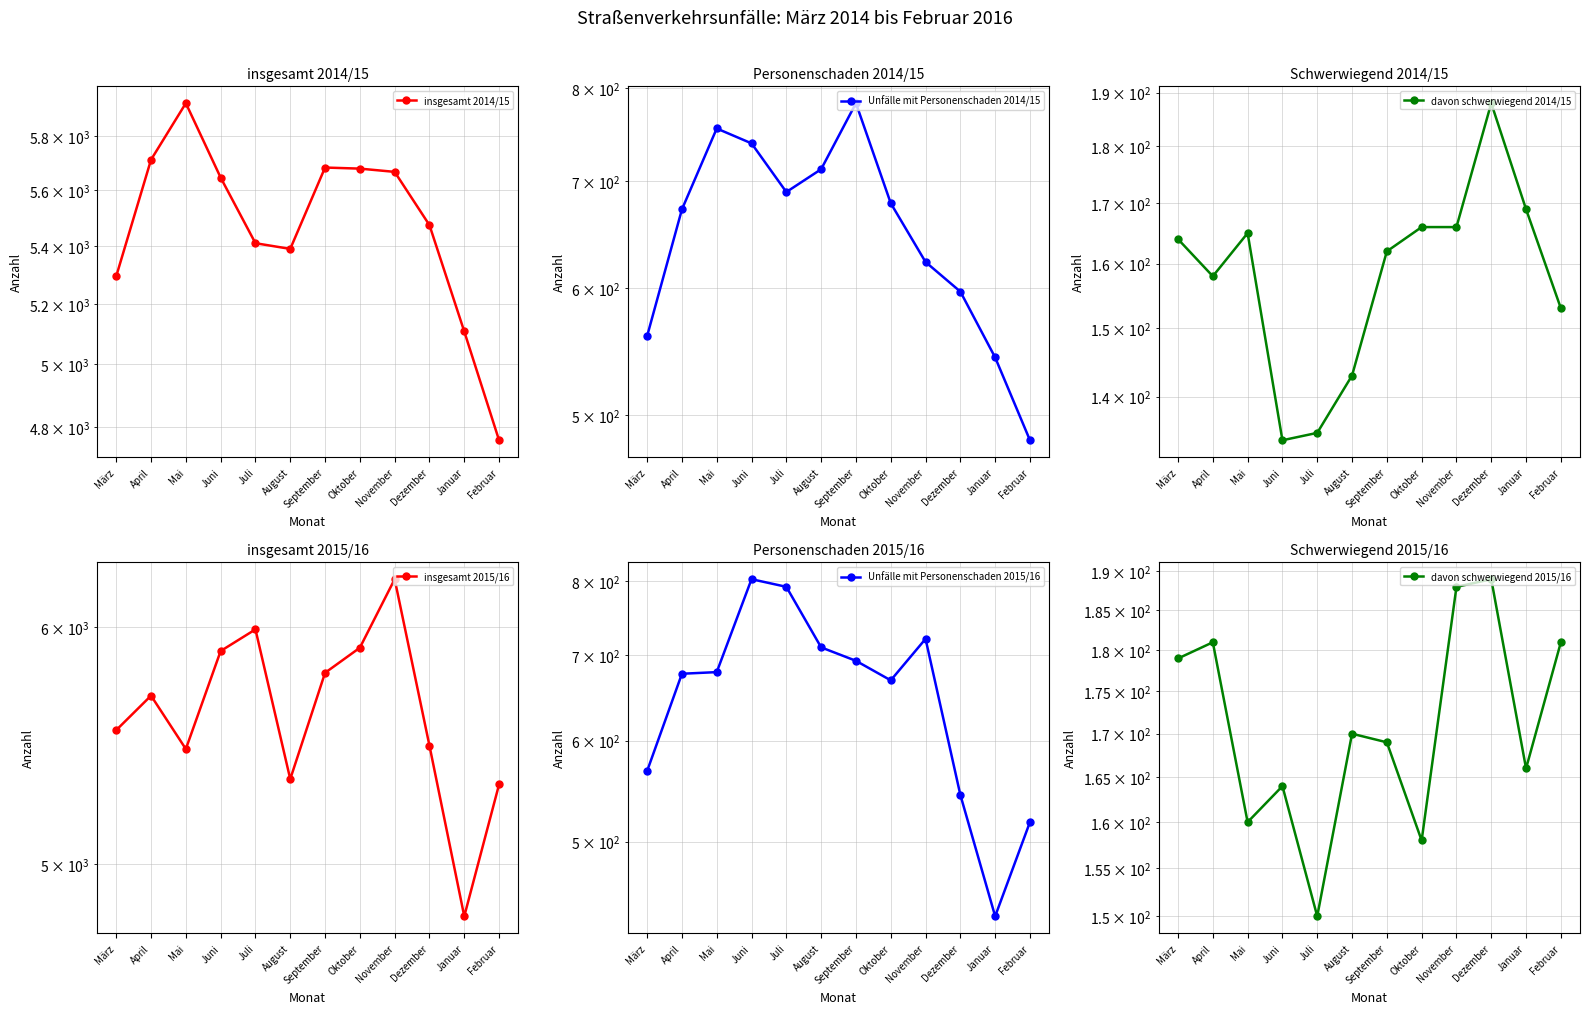

Is it true that Unfälle mit Personenschaden 2014/15 equals 623 at November?

True